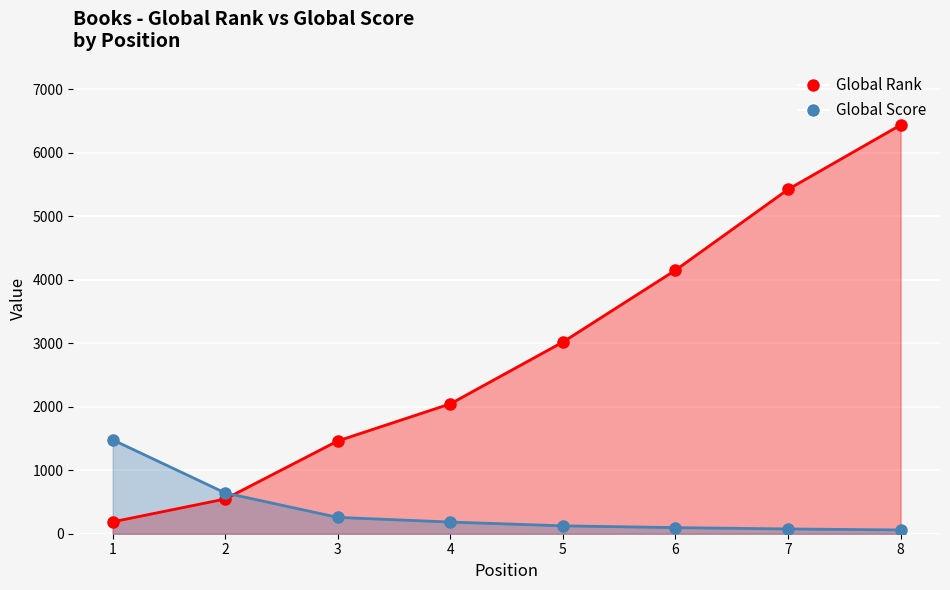

What is the approximate value of Global Score at 7?

75